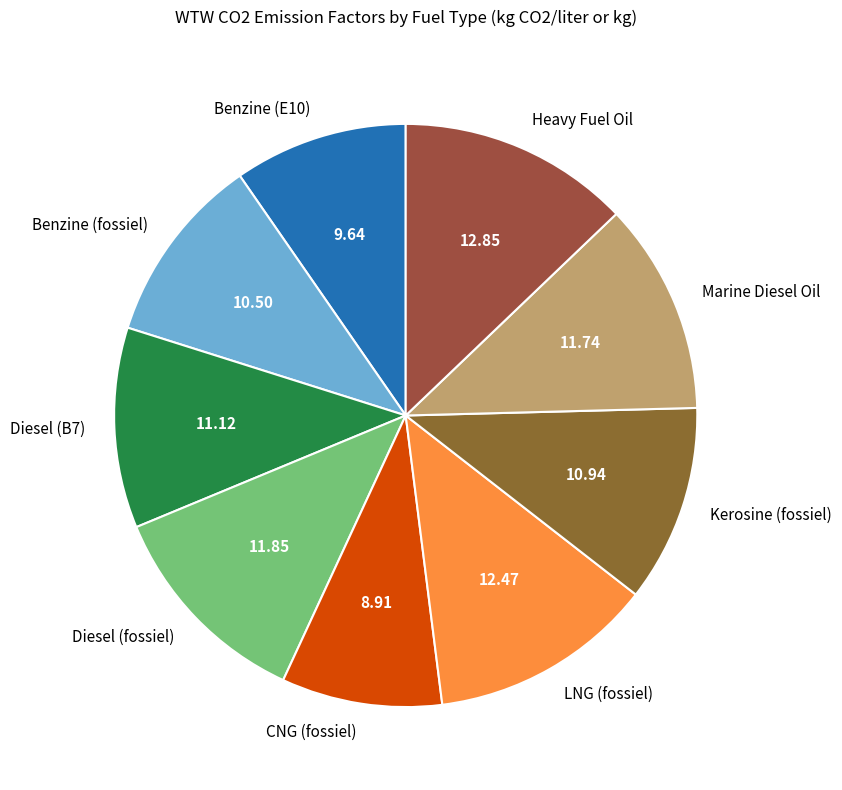

Which category has the smallest portion of the pie?

CNG (fossiel)